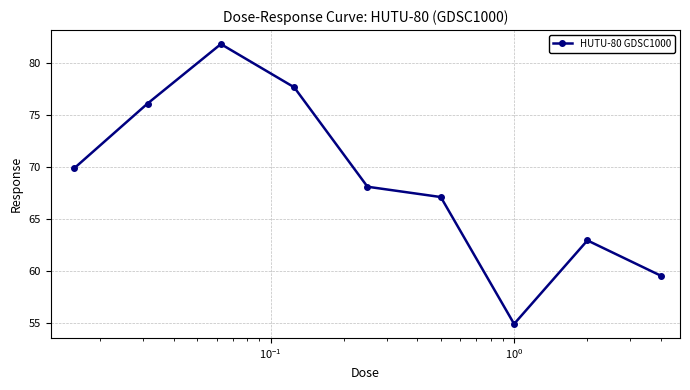

How many interior local valleys (lower than both neighbors) does the data have?

1